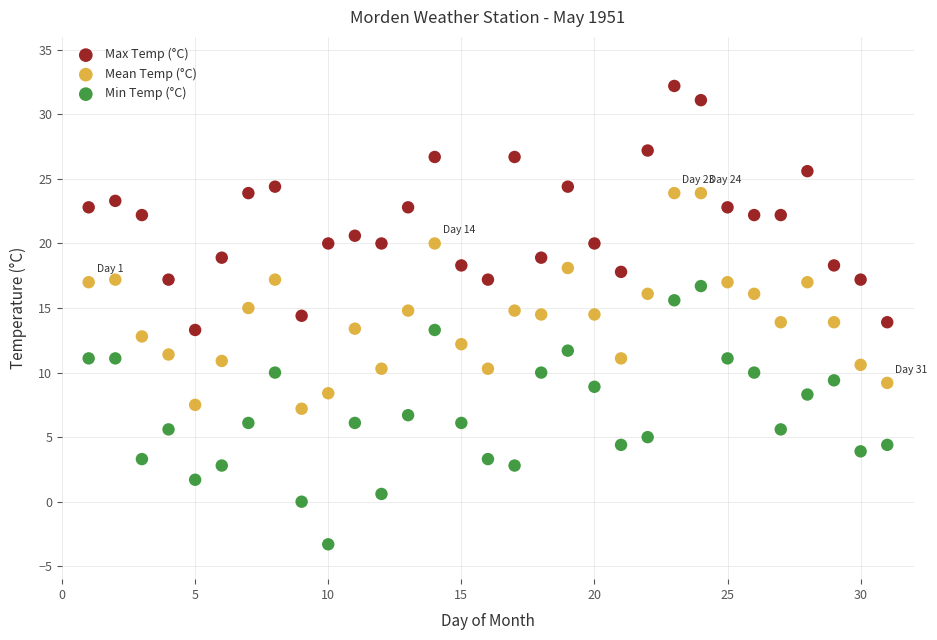

What are all the series names shown in the legend?

Max Temp (°C), Mean Temp (°C), Min Temp (°C)